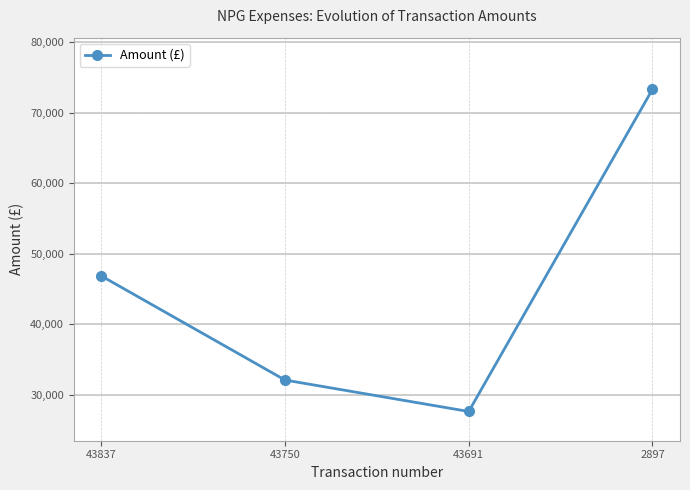

Where is the first local minimum?

43691